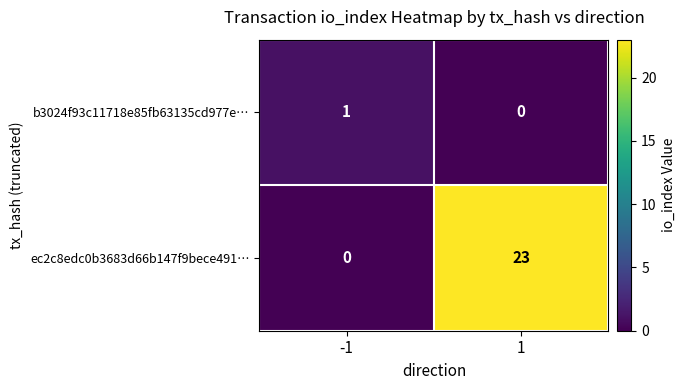

Is it true that b3024f93c11718e85fb63135cd977e… equals 1 at -1?

True